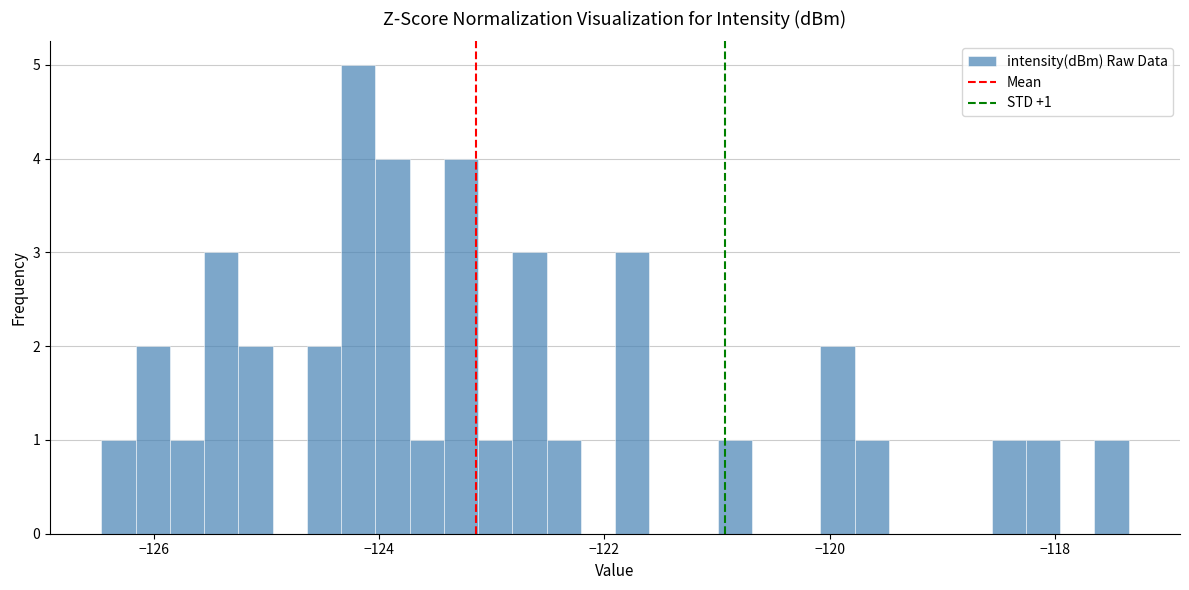

Read against the x-axis, roughly where is the centre of the tallest bar?

-124.2